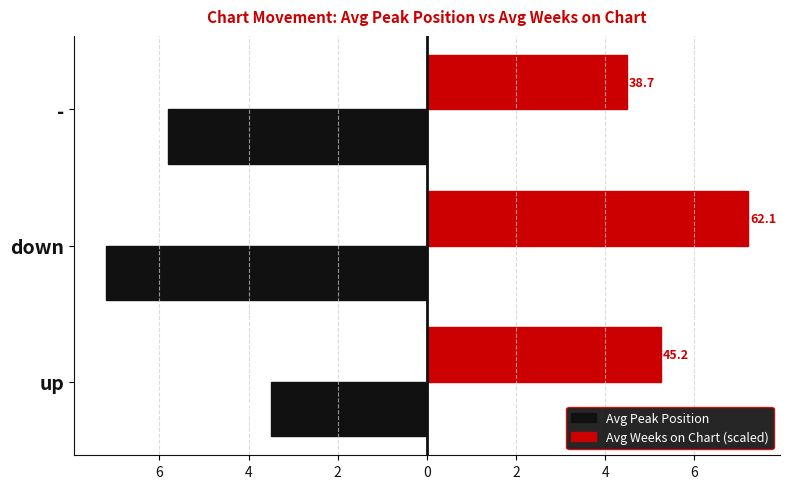

What are all the series names shown in the legend?

Avg Peak Position, Avg Weeks on Chart (scaled)